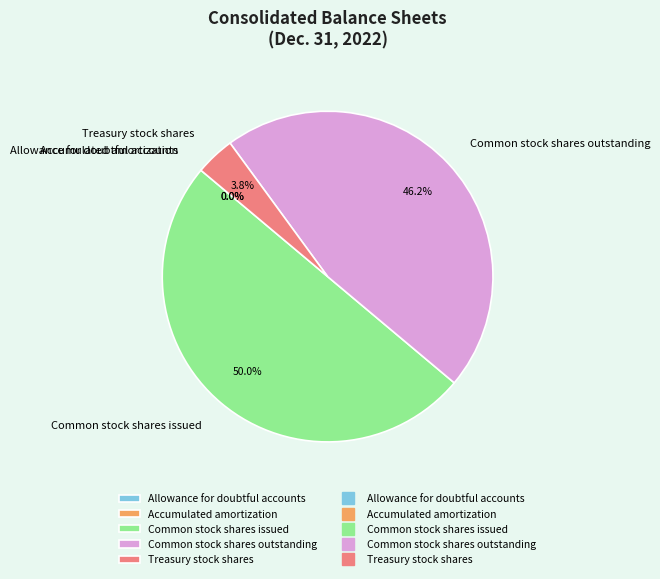

Which slice is the largest?

Common stock shares issued